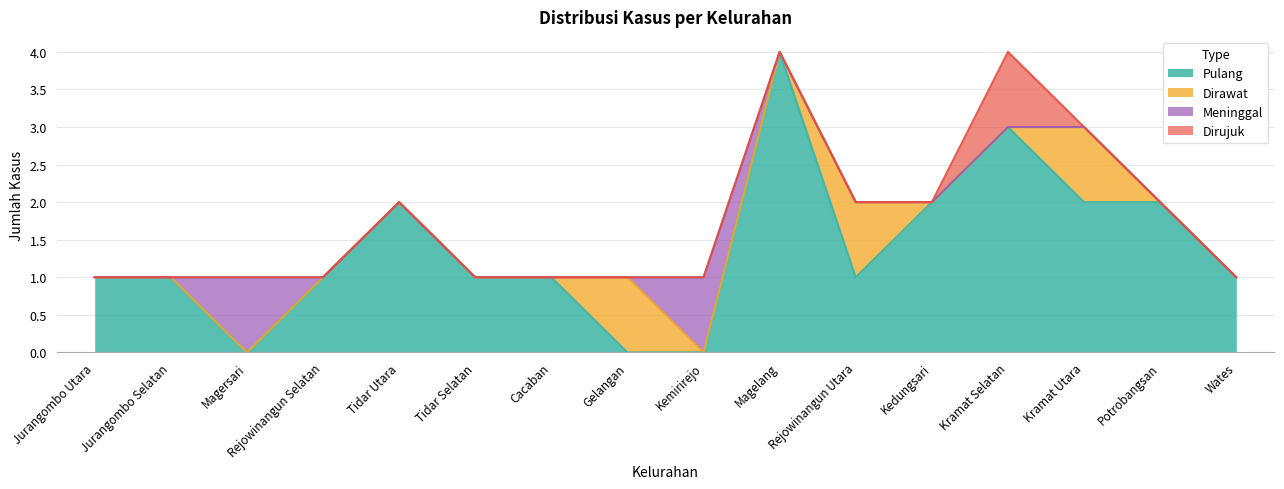

Rank the series by their maximum value, from lowest to highest.

Dirawat, Meninggal, Dirujuk, Pulang